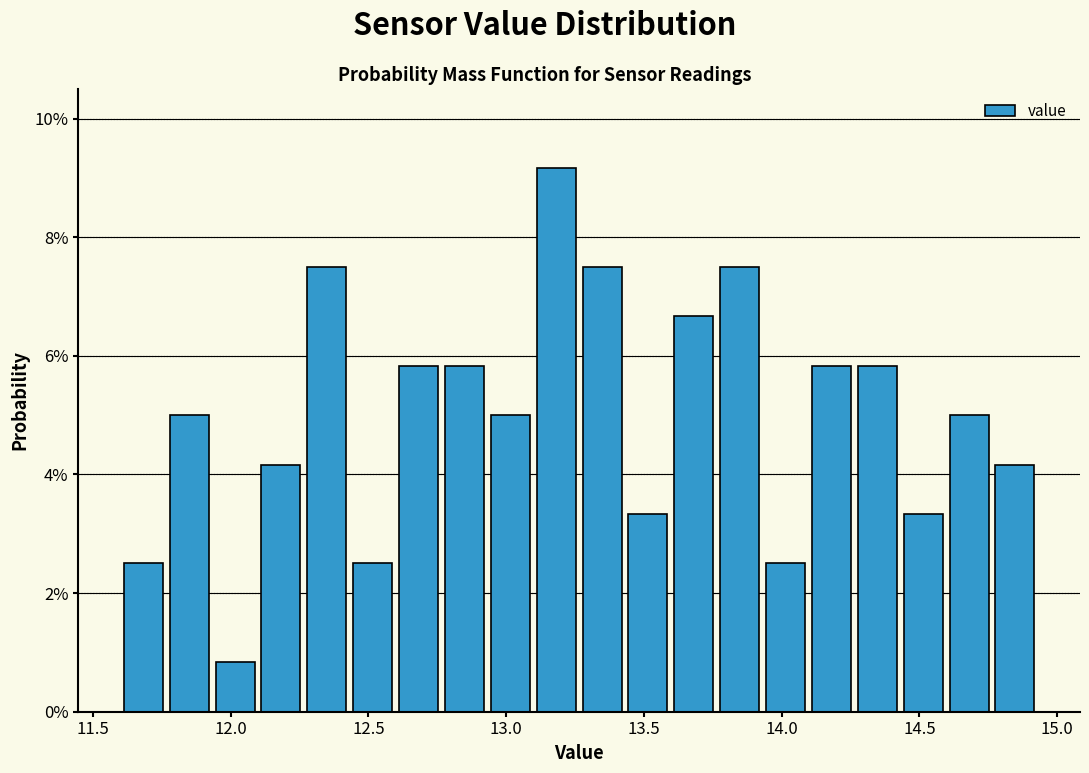

Around what value on the x-axis is the tallest bar? Give the approximate position of its centre, as read against the axis.

13.20